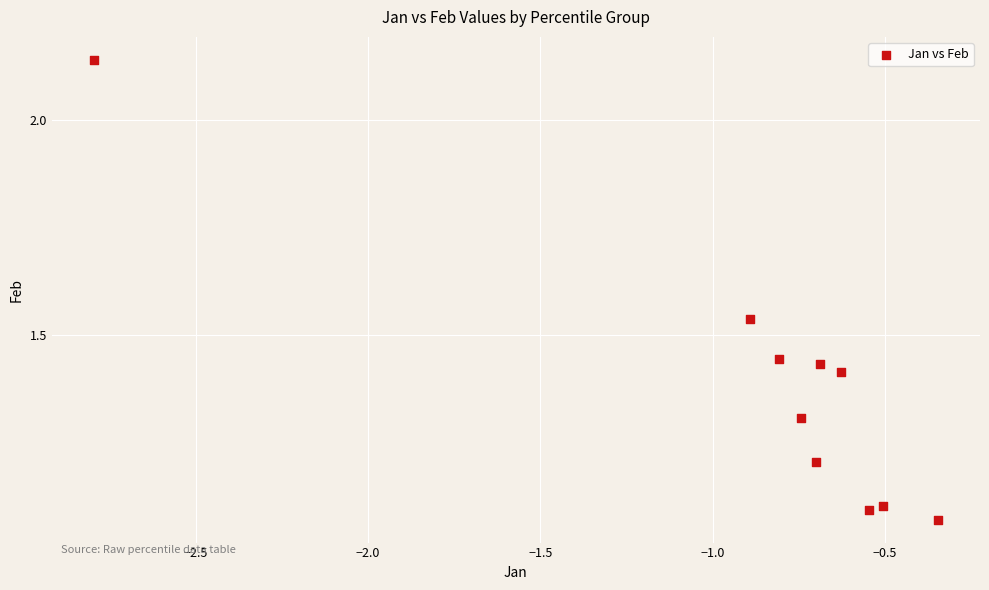

What is the average X value?

-0.9